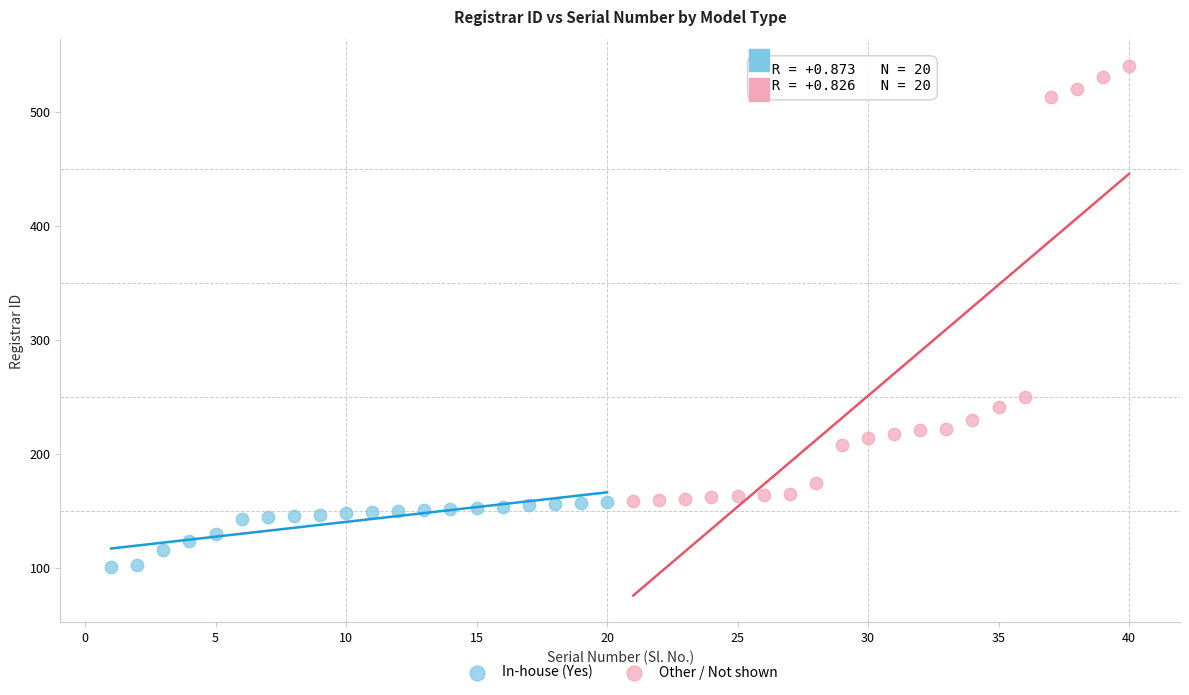

Which series contains the highest Y value?

Other / Not shown